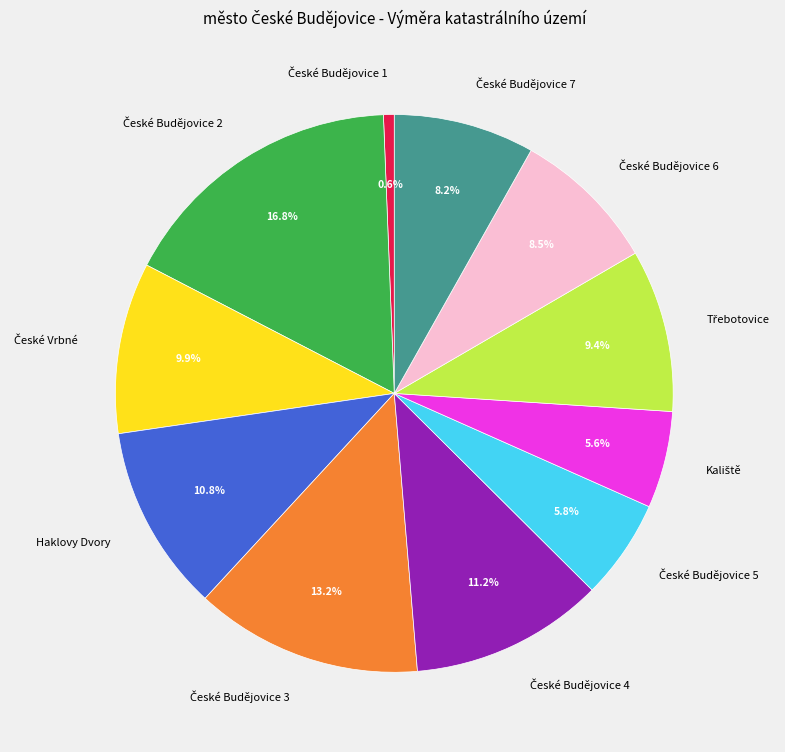

What percentage is NOT represented by Haklovy Dvory?

89.2%